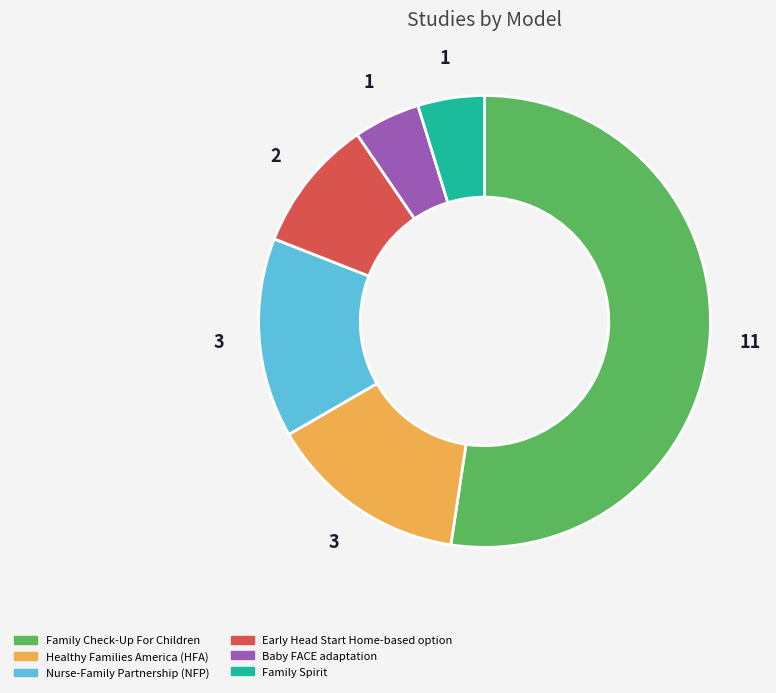

Count the number of slices in the pie.

6